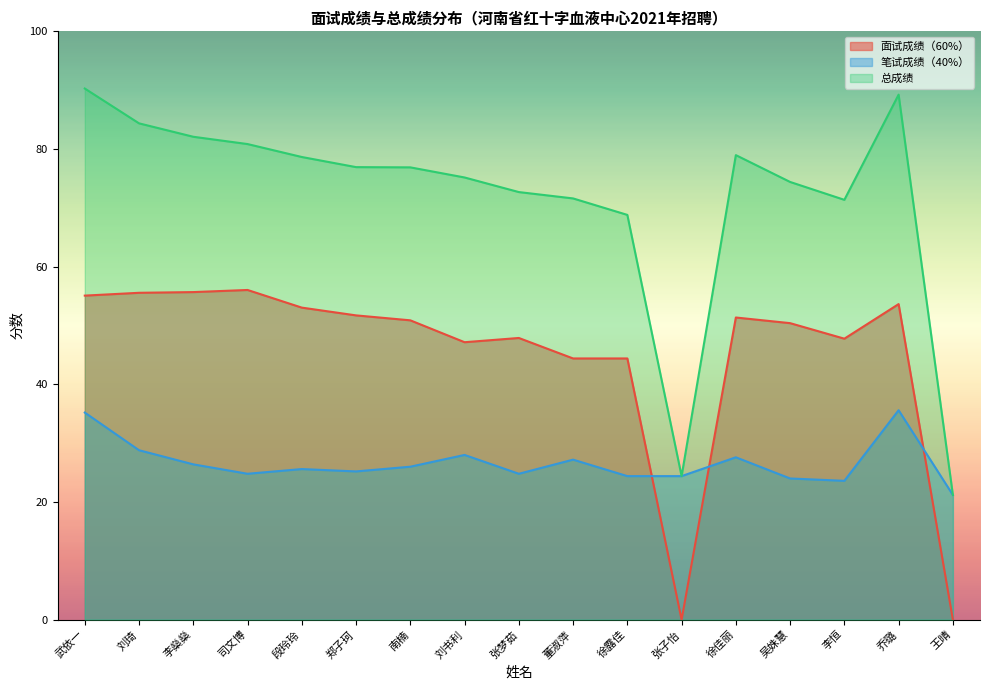

Reading right to left, transcribe all the data shown in this chart.

面试成绩（60%）: 0.0	53.6	47.8	50.4	51.4	0.0	44.4	44.4	47.9	47.2	50.9	51.7	53.0	56.0	55.7	55.6	55.1
笔试成绩（40%）: 21.2	35.6	23.6	24.0	27.6	24.4	24.4	27.2	24.8	28.0	26.0	25.2	25.6	24.8	26.4	28.8	35.2
总成绩: 21.2	89.2	71.4	74.4	79.0	24.4	68.8	71.6	72.7	75.2	76.9	76.9	78.6	80.8	82.1	84.4	90.3